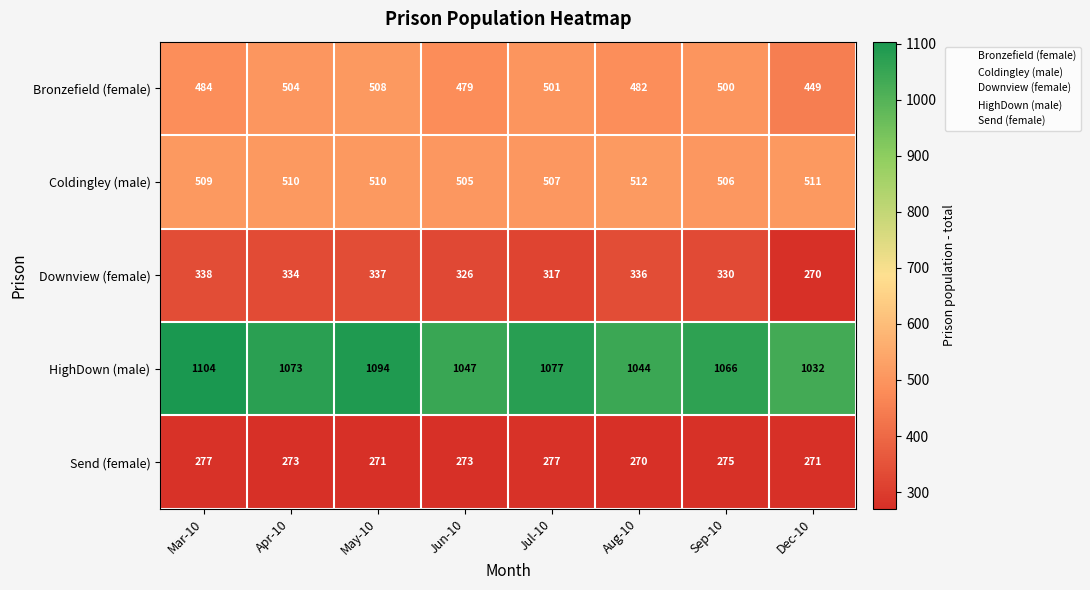

The value of Coldingley (male) at Aug-10 is 512. True or false?

True